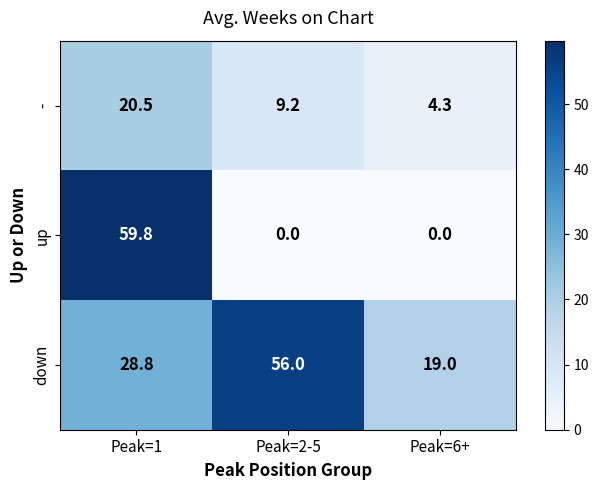

Where does the down series first go above 28?

Peak=1